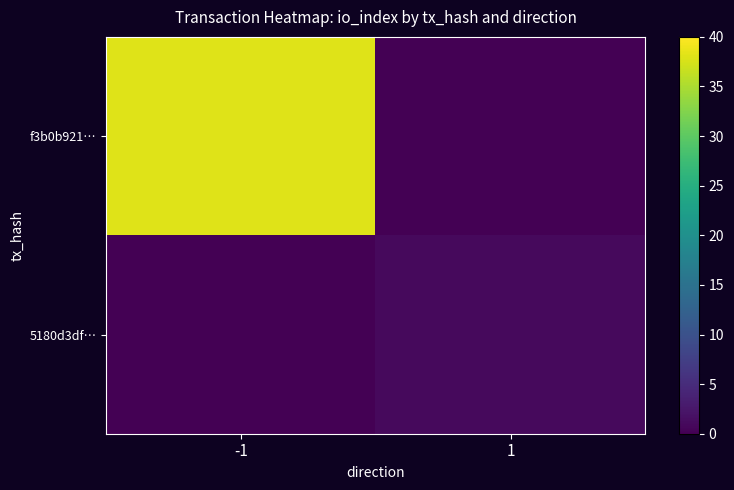

At which category is the sum across all series the highest?

-1